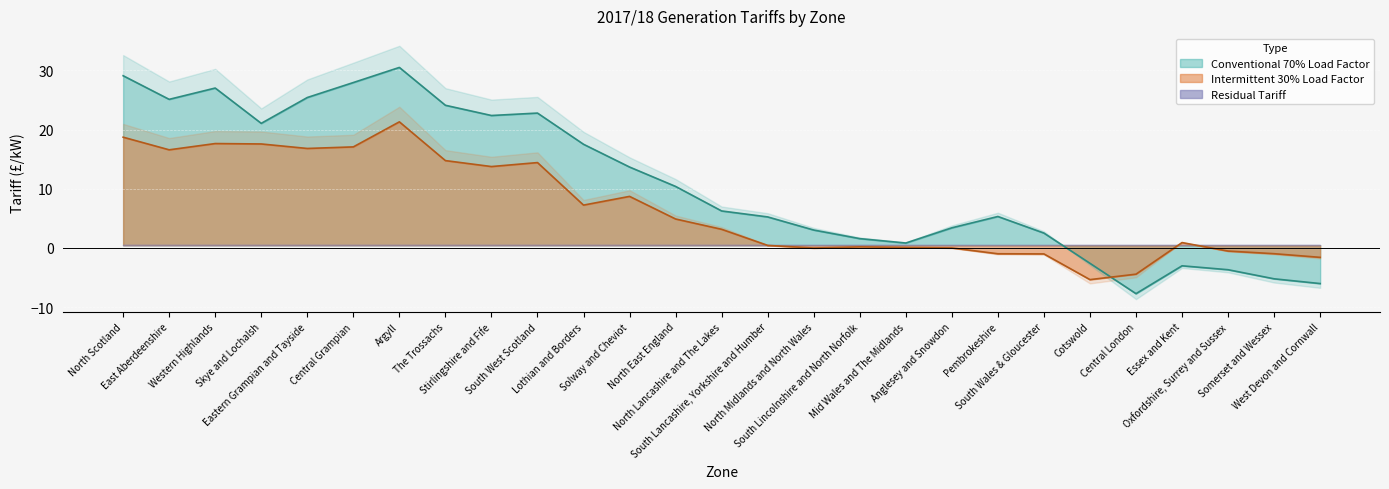

Which series ends up on top after the final intersection of Conventional 70% Load Factor and Intermittent 30% Load Factor?

Intermittent 30% Load Factor